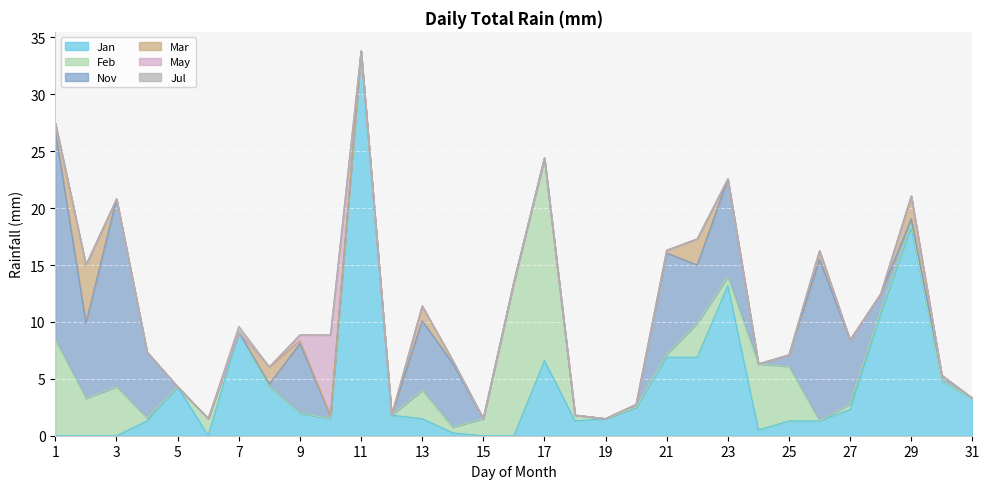

Reading left to right, list all the values displayed in this chart.

Jan: 0.0	0.0	0.0	1.3	4.3	0.0	9.1	4.3	2.0	1.5	33.8	1.8	1.5	0.2	0.0	0.0	6.6	1.3	1.5	2.5	6.9	6.9	13.2	0.5	1.3	1.3	2.3	10.7	18.3	4.8	3.3
Feb: 8.4	3.3	4.3	0.2	0.0	1.5	0.0	0.0	0.0	0.0	0.0	0.0	2.5	0.5	1.5	13.5	17.8	0.5	0.0	0.0	0.2	3.0	0.8	5.8	4.8	0.0	0.5	0.2	0.2	0.0	0.0
Nov: 18.3	6.6	16.5	5.8	0.0	0.0	0.0	0.2	6.1	0.2	0.0	0.0	6.1	5.6	0.0	0.0	0.0	0.0	0.0	0.2	8.9	5.1	8.6	0.0	1.0	14.2	5.6	1.5	0.5	0.5	0.0
Mar: 0.8	5.1	0.0	0.0	0.0	0.0	0.0	1.5	0.2	0.0	0.0	0.0	1.3	0.2	0.0	0.0	0.0	0.0	0.0	0.0	0.2	2.3	0.0	0.0	0.0	0.8	0.0	0.0	2.0	0.0	0.0
May: 0.0	0.0	0.0	0.0	0.0	0.0	0.0	0.0	0.5	7.1	0.0	0.0	0.0	0.0	0.0	0.0	0.0	0.0	0.0	0.0	0.0	0.0	0.0	0.0	0.0	0.0	0.0	0.0	0.0	0.0	0.0
Jul: 0.0	0.0	0.0	0.0	0.0	0.0	0.5	0.0	0.0	0.0	0.0	0.0	0.0	0.0	0.0	0.0	0.0	0.0	0.0	0.0	0.0	0.0	0.0	0.0	0.0	0.0	0.0	0.0	0.0	0.0	0.0